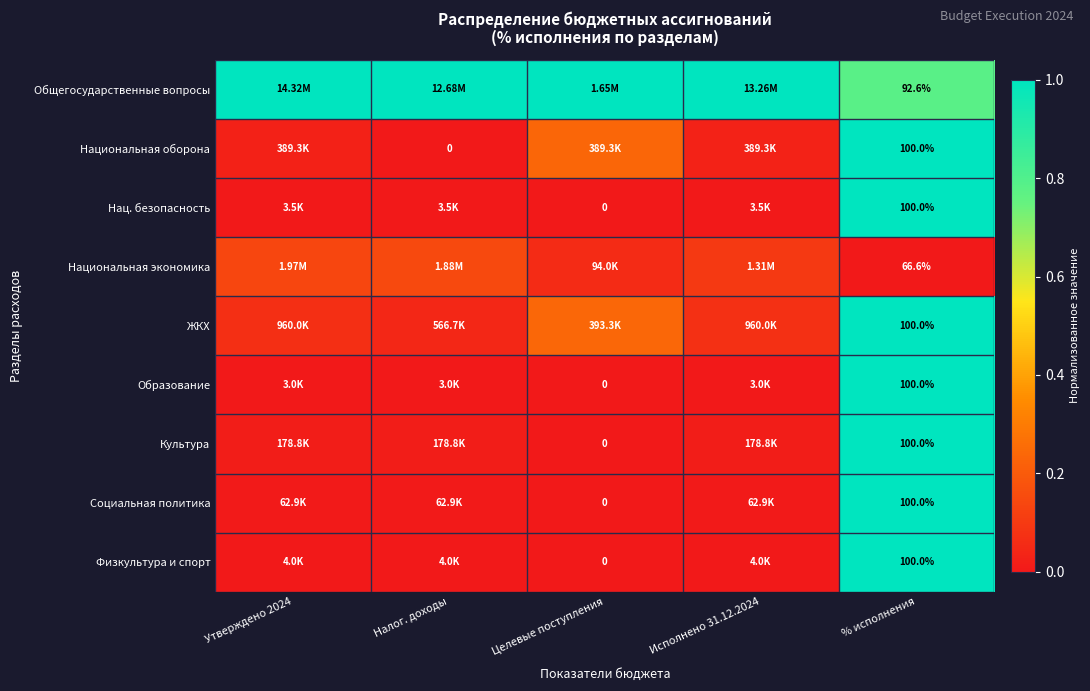

What is the spread (max minus min) of values at Целевые поступления?

1.0